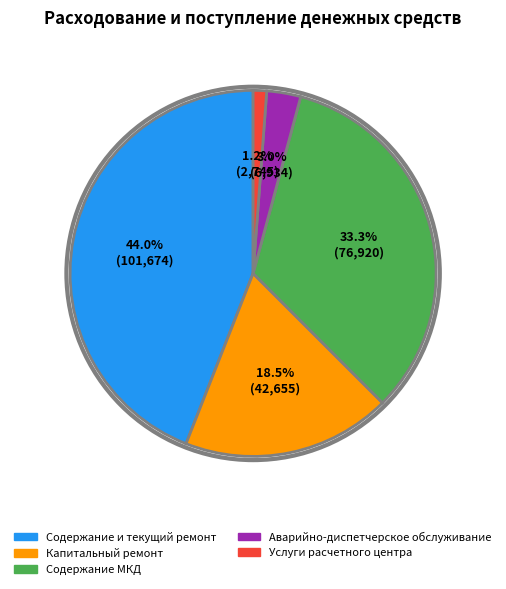

What is the largest slice in the pie chart?

Содержание и текущий ремонт